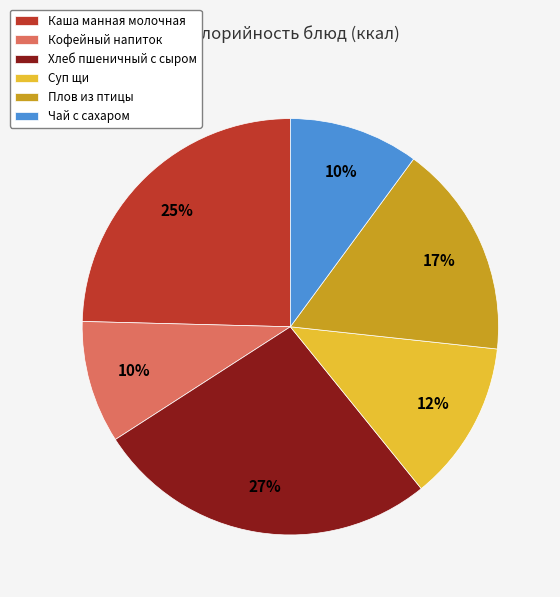

Which category has the biggest portion of the pie?

Хлеб пшеничный с сыром